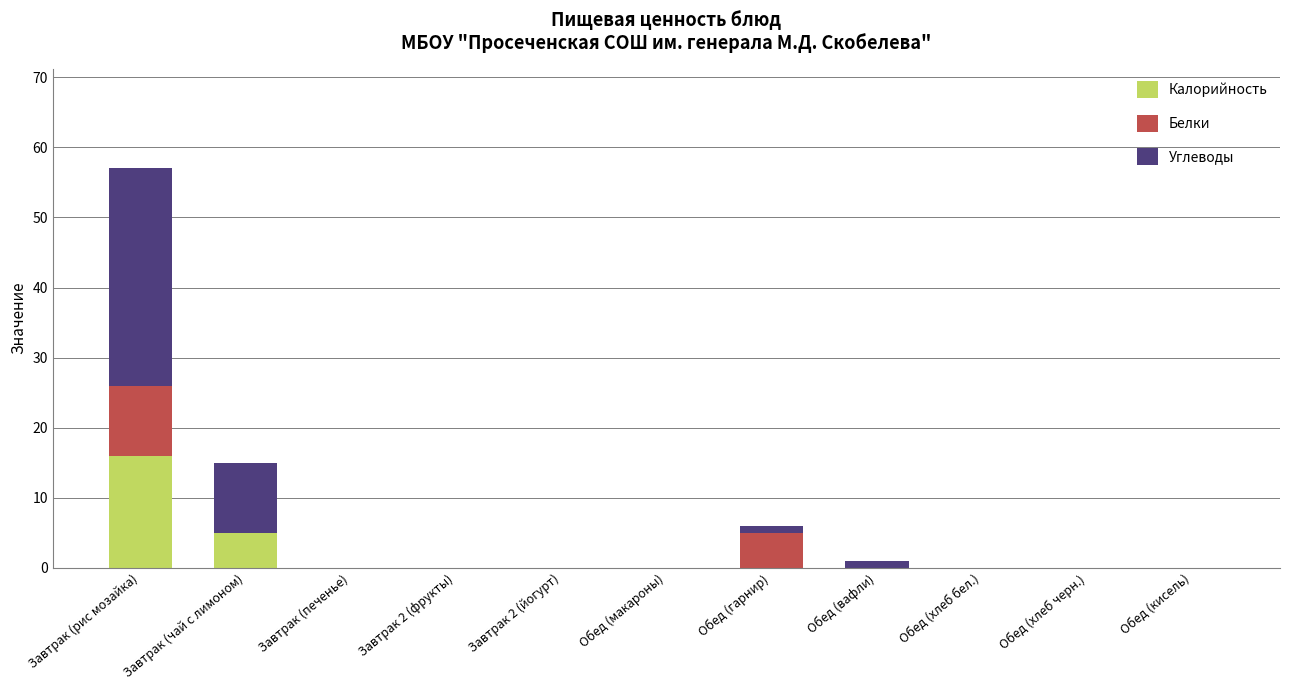

Which category has the highest value in the Калорийность series?

Завтрак (рис мозайка)